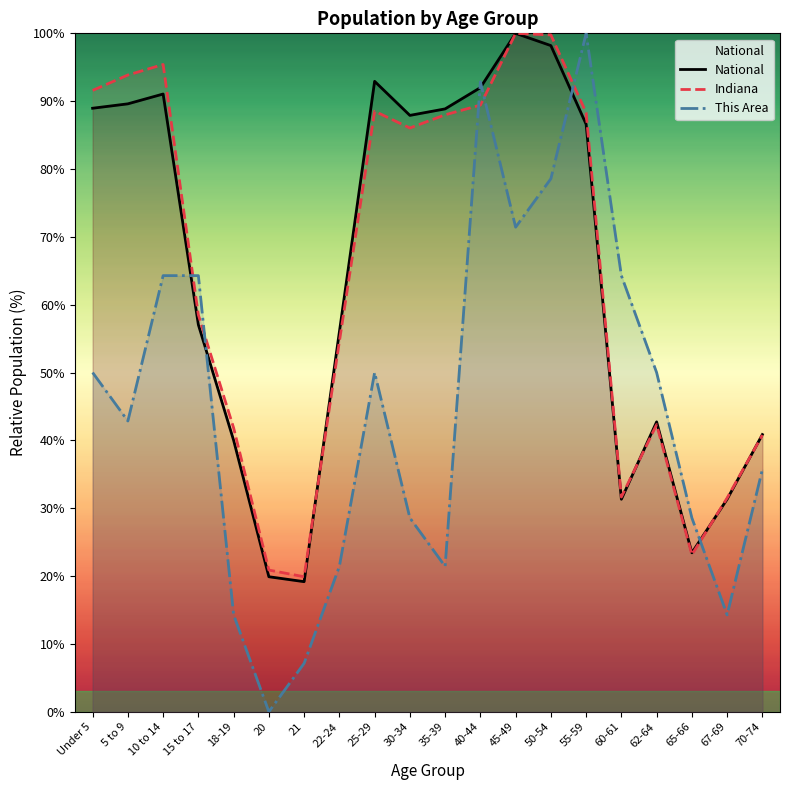

Reading left to right, transcribe all the data shown in this chart.

National: Under 5=89.0	5 to 9=89.6	10 to 14=91.1	15 to 17=57.0	18-19=40.0	20=19.9	21=19.2	22-24=56.0	25-29=92.9	30-34=87.9	35-39=88.9	40-44=92.0	45-49=100.0	50-54=98.2	55-59=86.6	60-61=31.3	62-64=42.7	65-66=23.4	67-69=31.3	70-74=40.9
Indiana: Under 5=91.6	5 to 9=93.9	10 to 14=95.4	15 to 17=58.5	18-19=41.8	20=20.9	21=19.9	22-24=54.6	25-29=88.5	30-34=86.0	35-39=88.0	40-44=89.4	45-49=100.0	50-54=99.8	55-59=88.3	60-61=31.7	62-64=42.3	65-66=23.1	67-69=31.5	70-74=40.8
This Area: Under 5=50.0	5 to 9=42.9	10 to 14=64.3	15 to 17=64.3	18-19=14.3	20=0.0	21=7.1	22-24=21.4	25-29=50.0	30-34=28.6	35-39=21.4	40-44=92.9	45-49=71.4	50-54=78.6	55-59=100.0	60-61=64.3	62-64=50.0	65-66=28.6	67-69=14.3	70-74=35.7